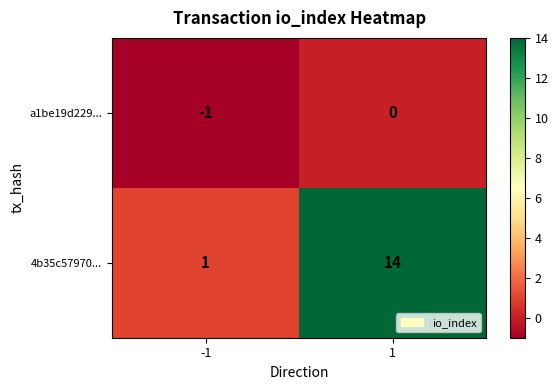

What is the maximum value shown in the chart?

14